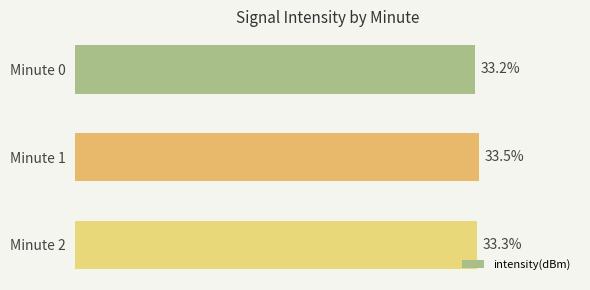

Which category has the lowest value across all series?

Minute 0